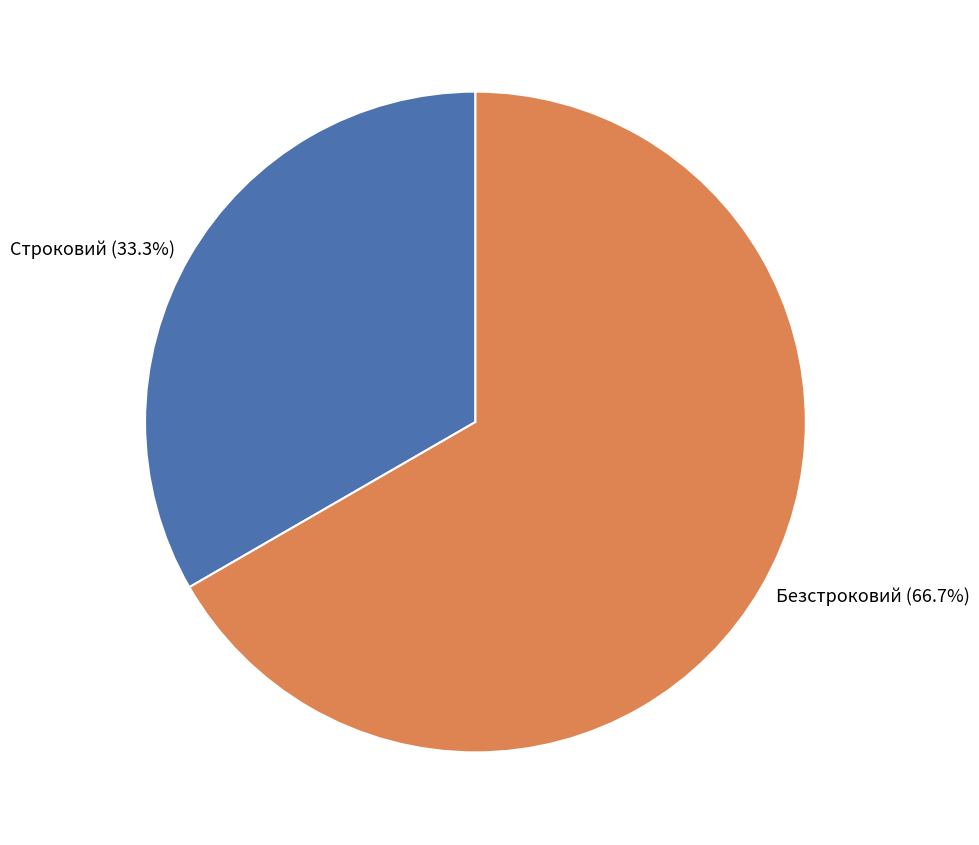

True or false: Строковий accounts for 33% of the total.

True